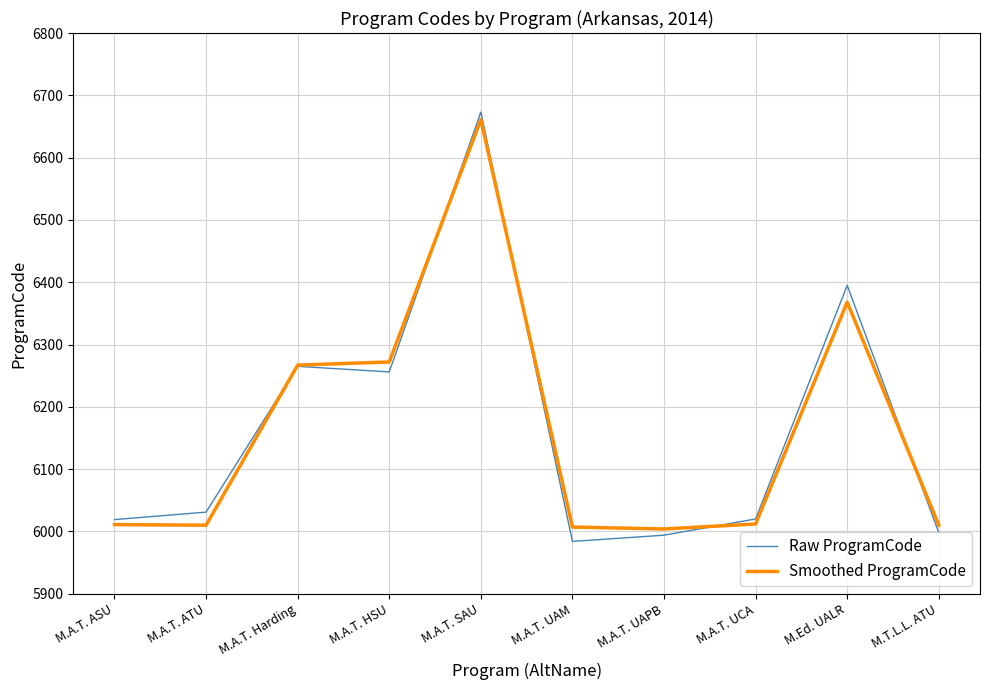

What is the difference between the Smoothed ProgramCode values at M.A.T. UAPB and M.Ed. UALR?

364